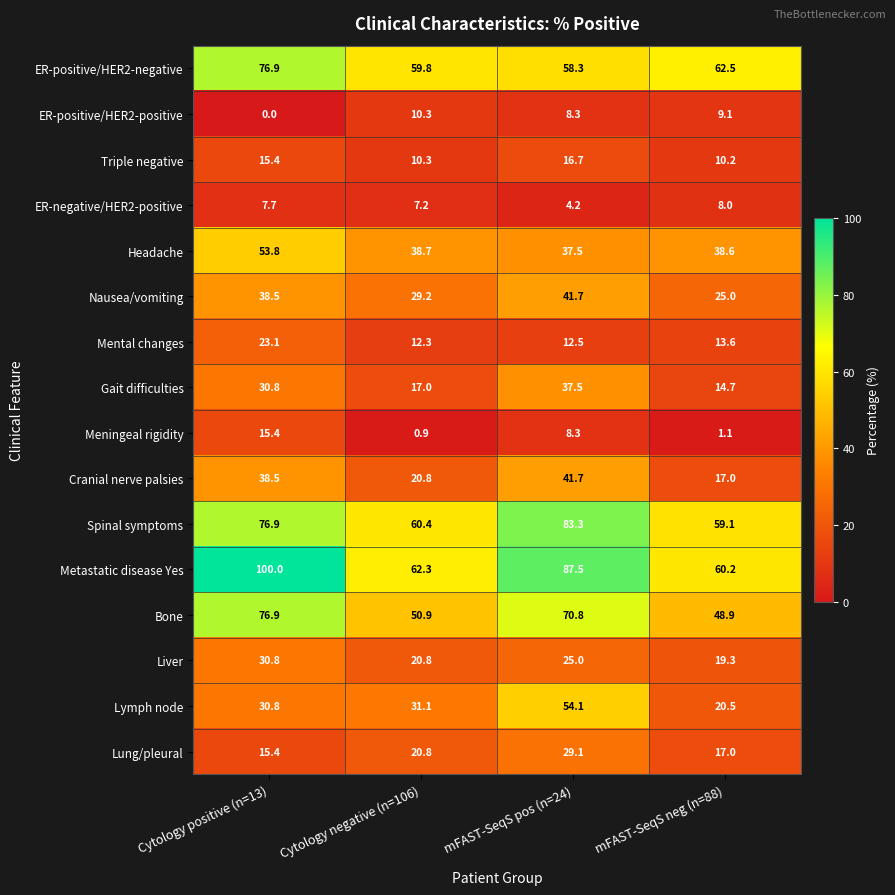

At which category does the chart reach its minimum across all series?

Cytology positive (n=13)